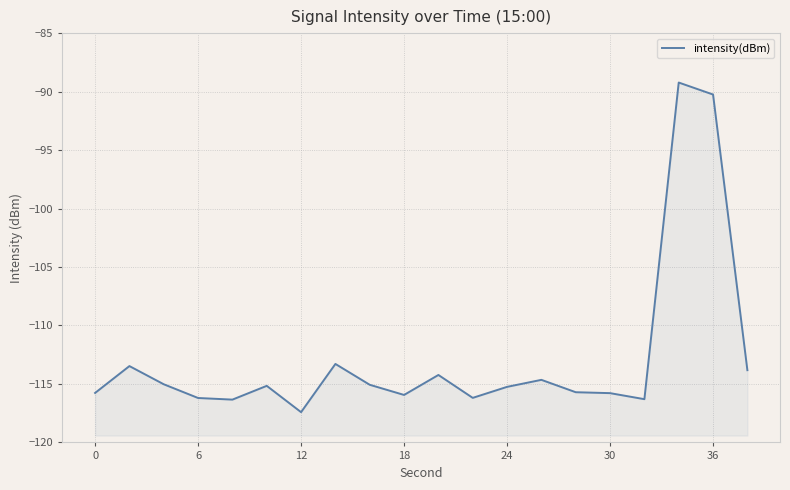

What is the minimum value shown in the chart?

-117.4